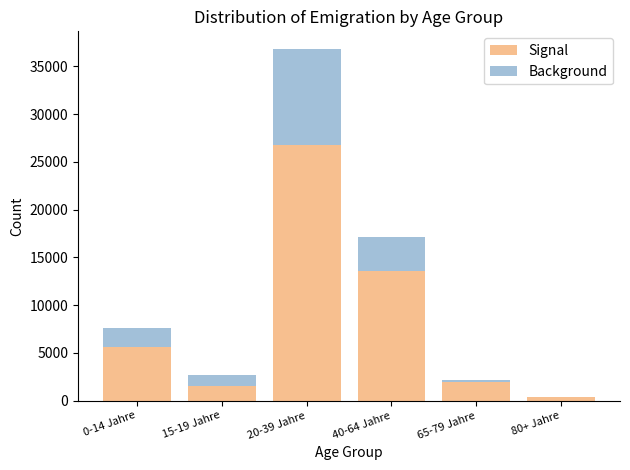

Reading left to right, what are the values for Signal?

0-14 Jahre=5567	15-19 Jahre=1552	20-39 Jahre=26762	40-64 Jahre=13558	65-79 Jahre=1894	80+ Jahre=321